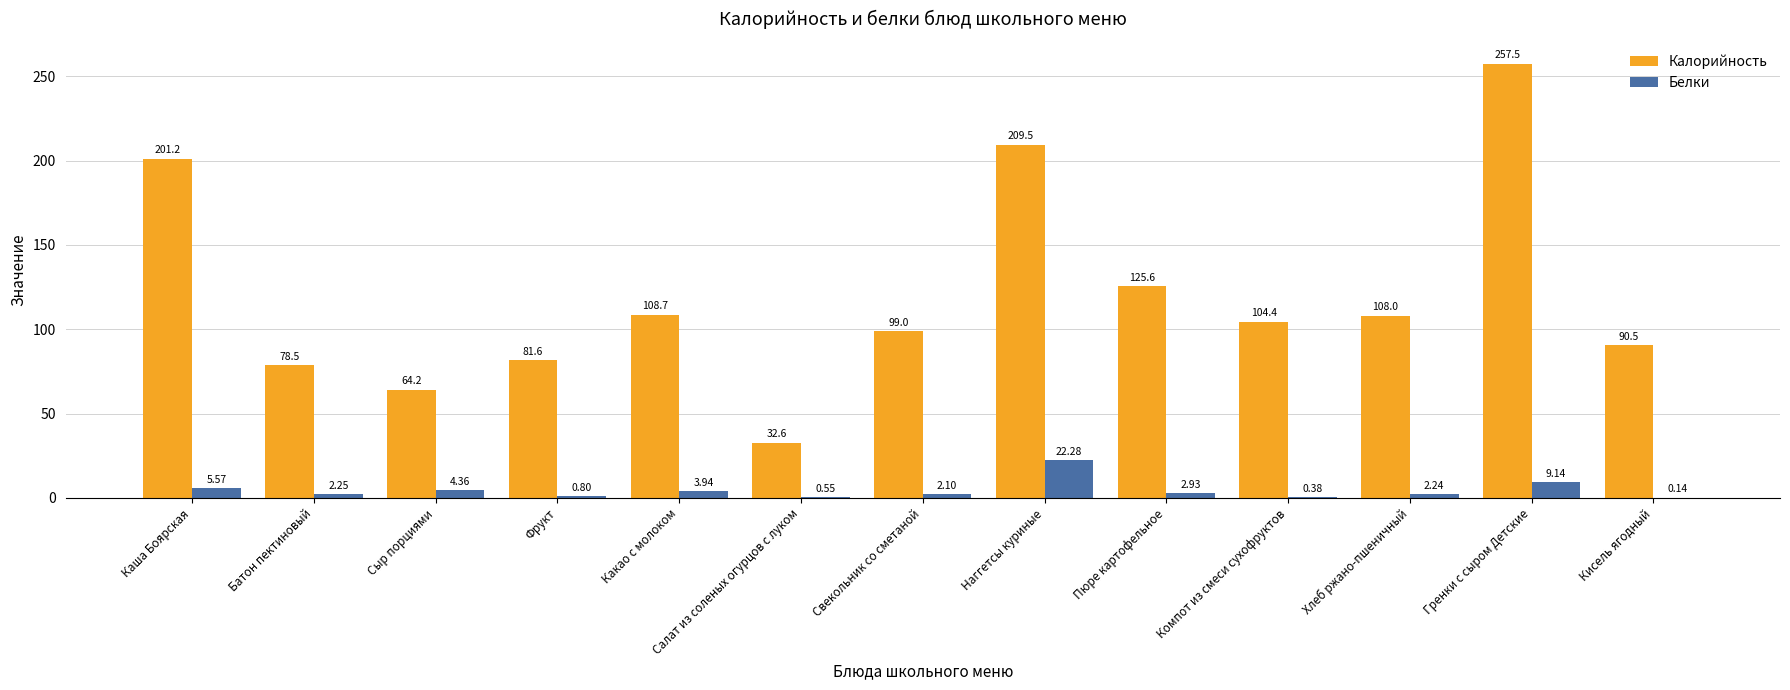

What is the total value across all series at Наггетсы куриные?

231.8